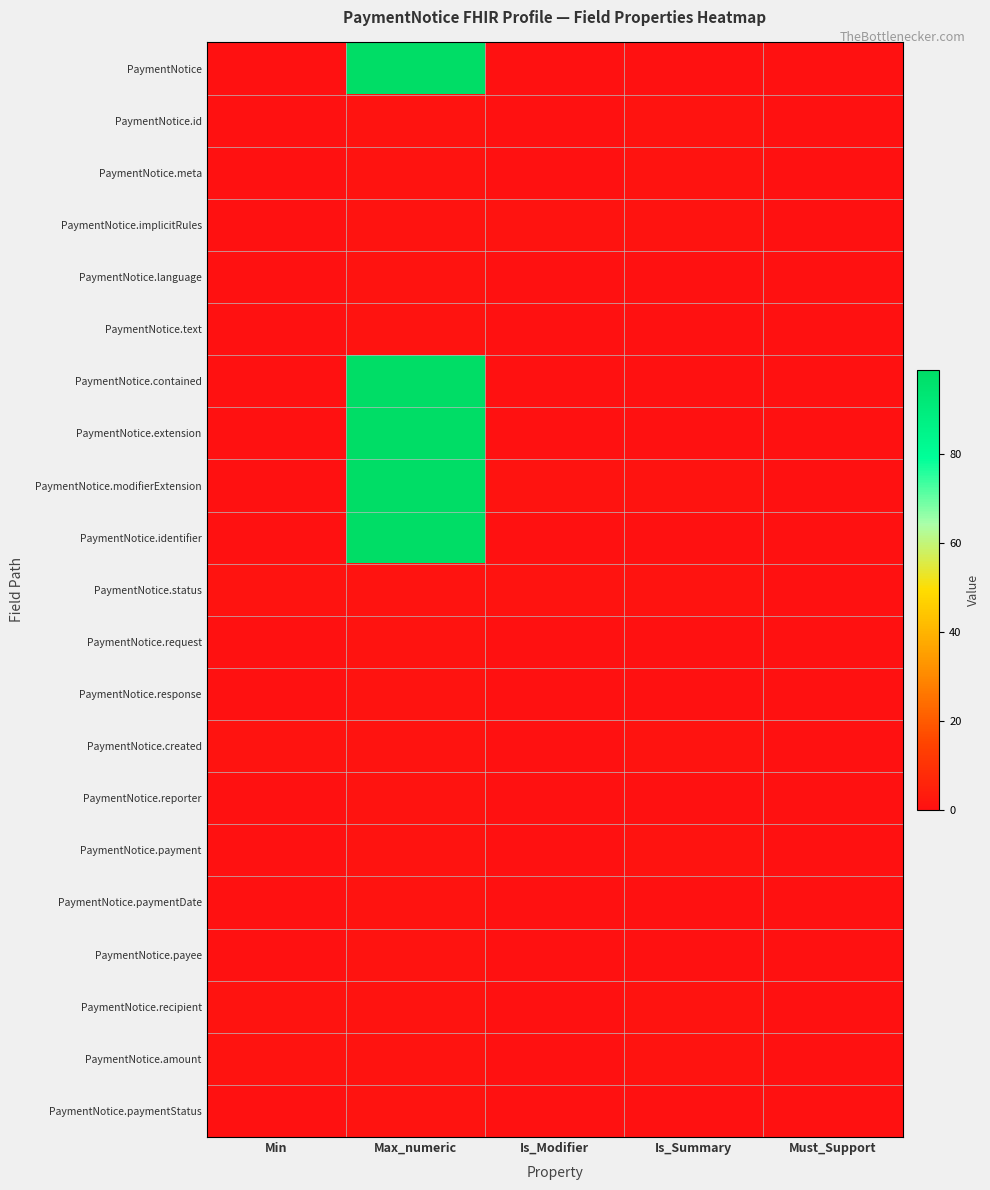

At which category is the sum across all series the highest?

Max_numeric